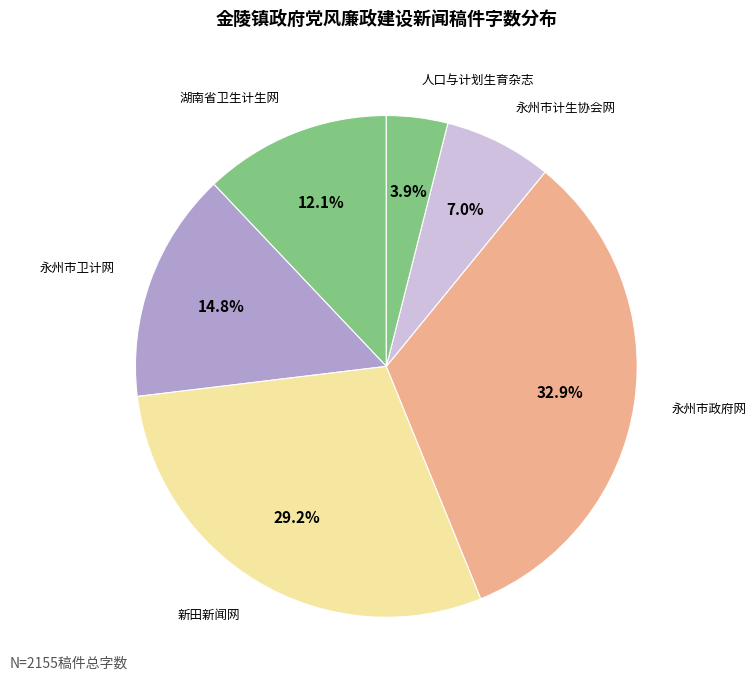

Count the number of slices in the pie.

6